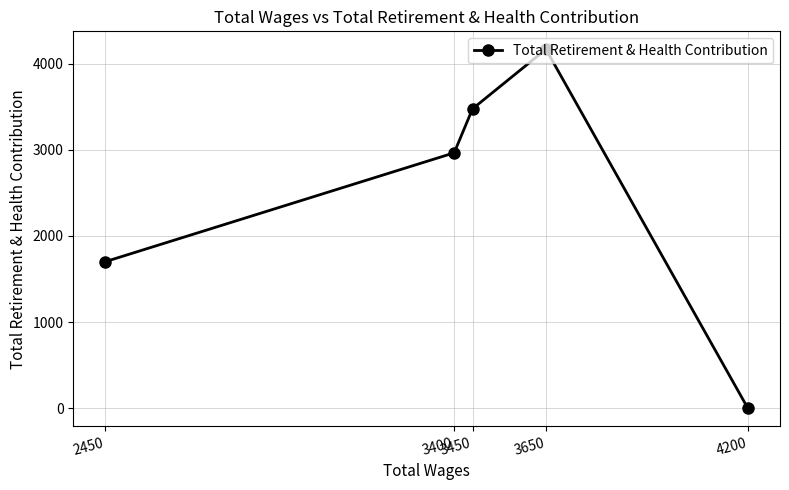

Is this an area chart (filled region under the line)?

No